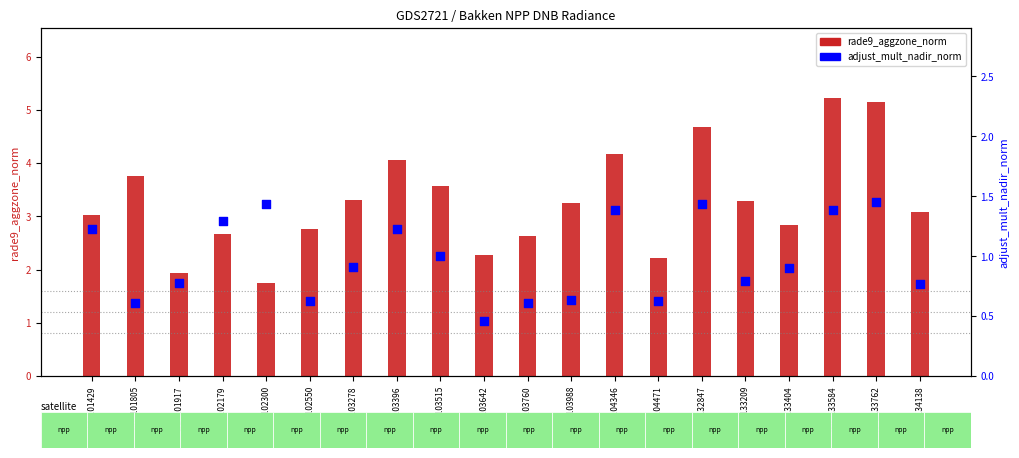

Is the value of adjust_mult_nadir_norm at gid_133404 greater than the value of rade9_aggzone_norm at gid_133209?

No